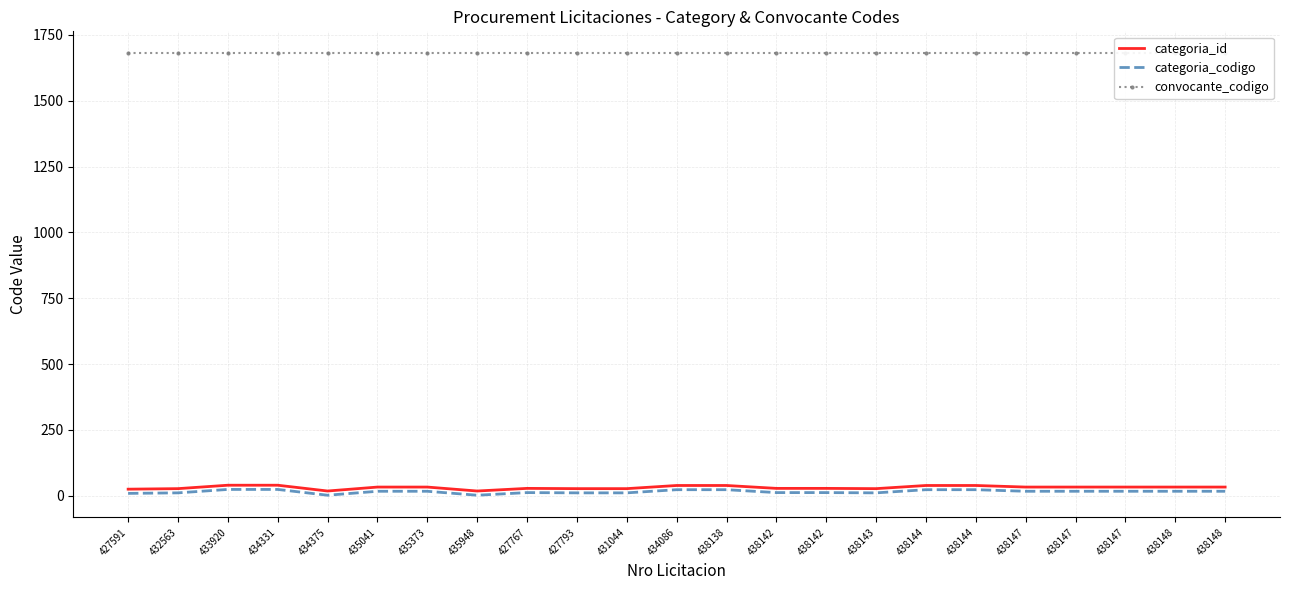

True or false: categoria_id and convocante_codigo intersect in this chart.

False